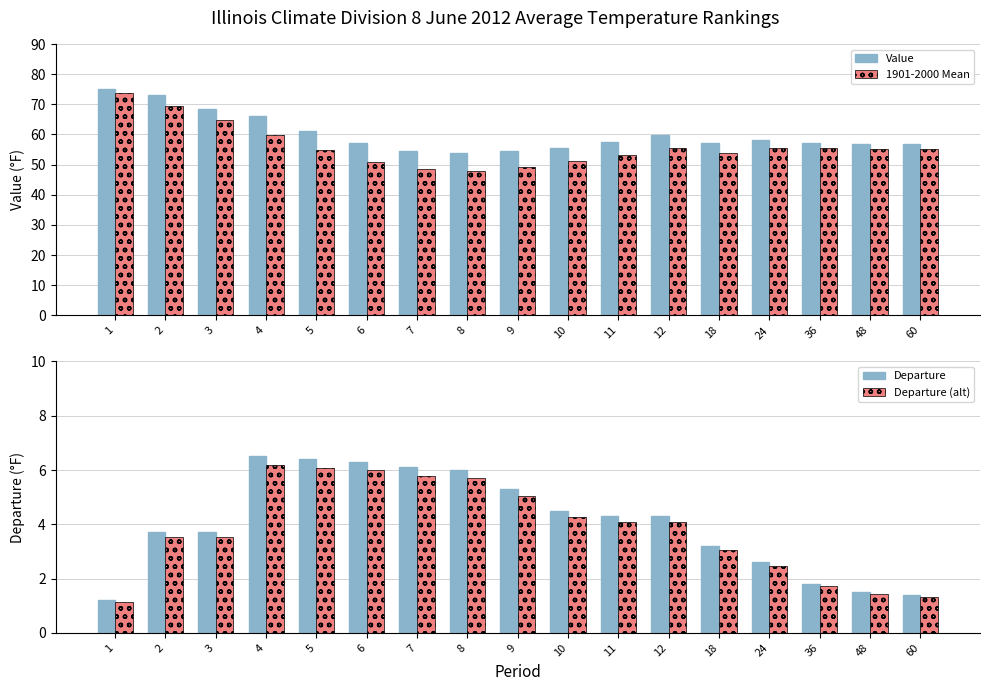

At which label does Value reach its minimum?

8